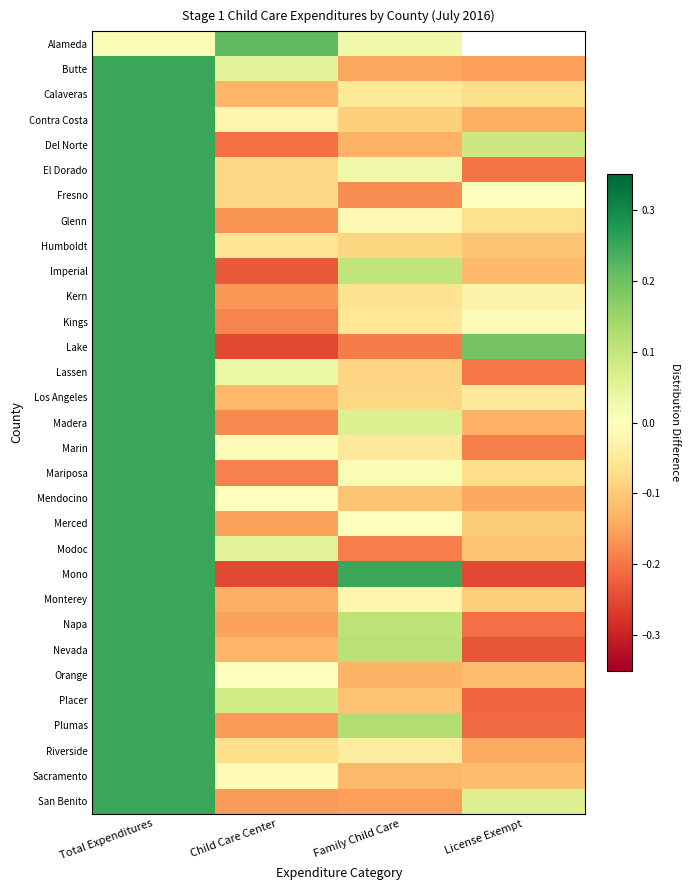

List the labels in order of Nevada value, smallest first.

License Exempt, Child Care Center, Family Child Care, Total Expenditures